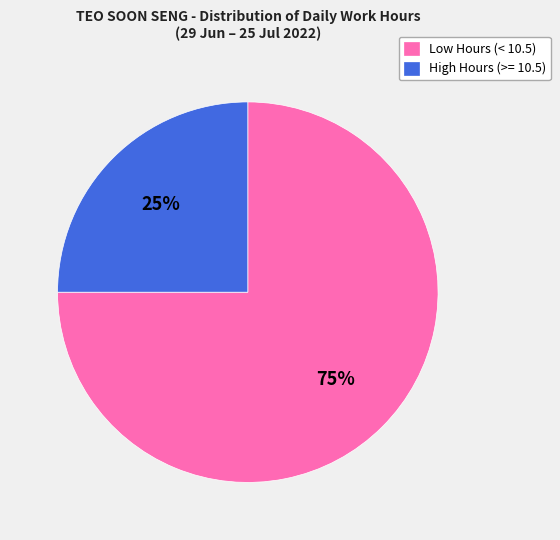

True or false: High Hours (>= 10.5) accounts for 17% of the total.

False